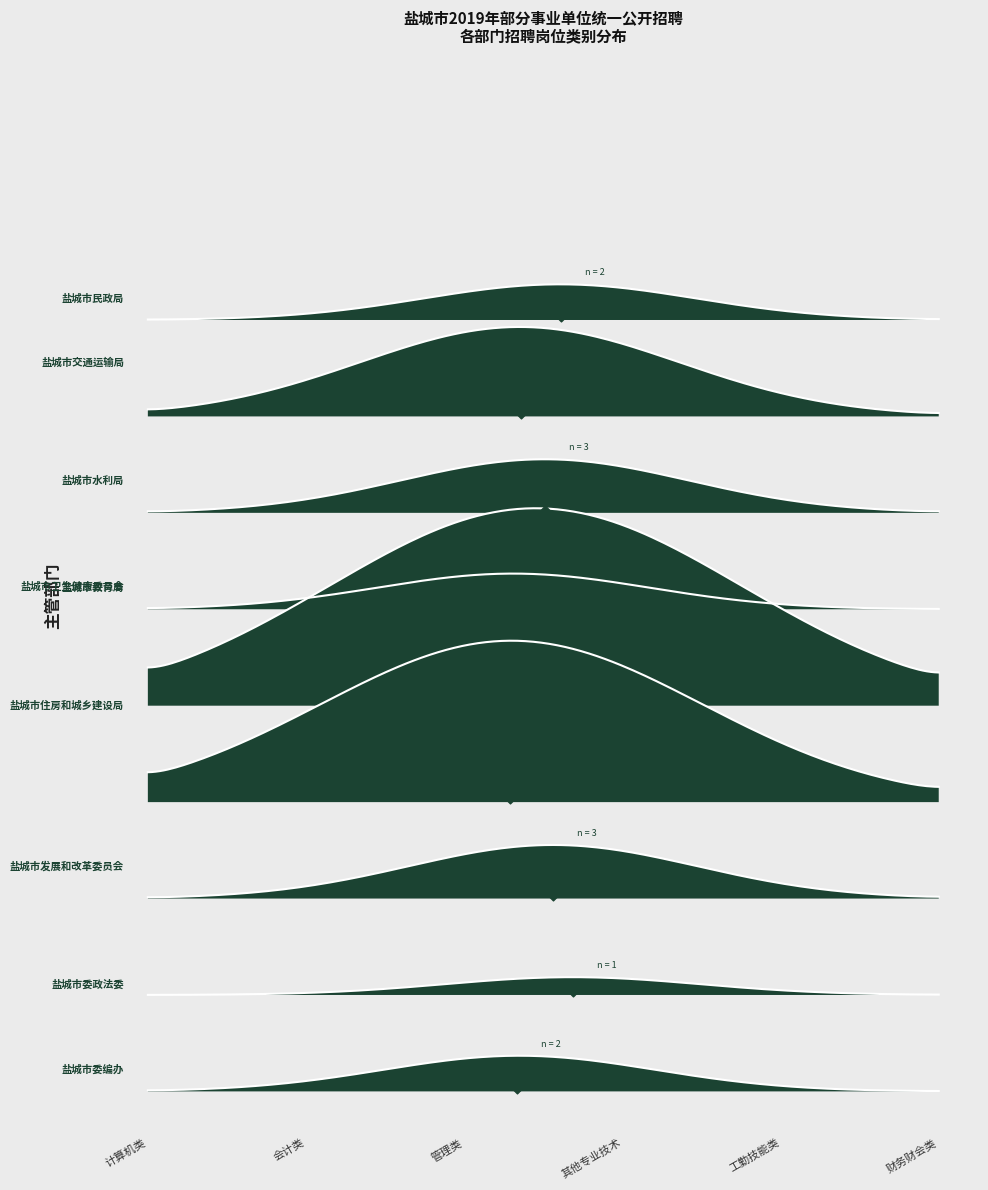

Which has a higher value, counts or 2?

2